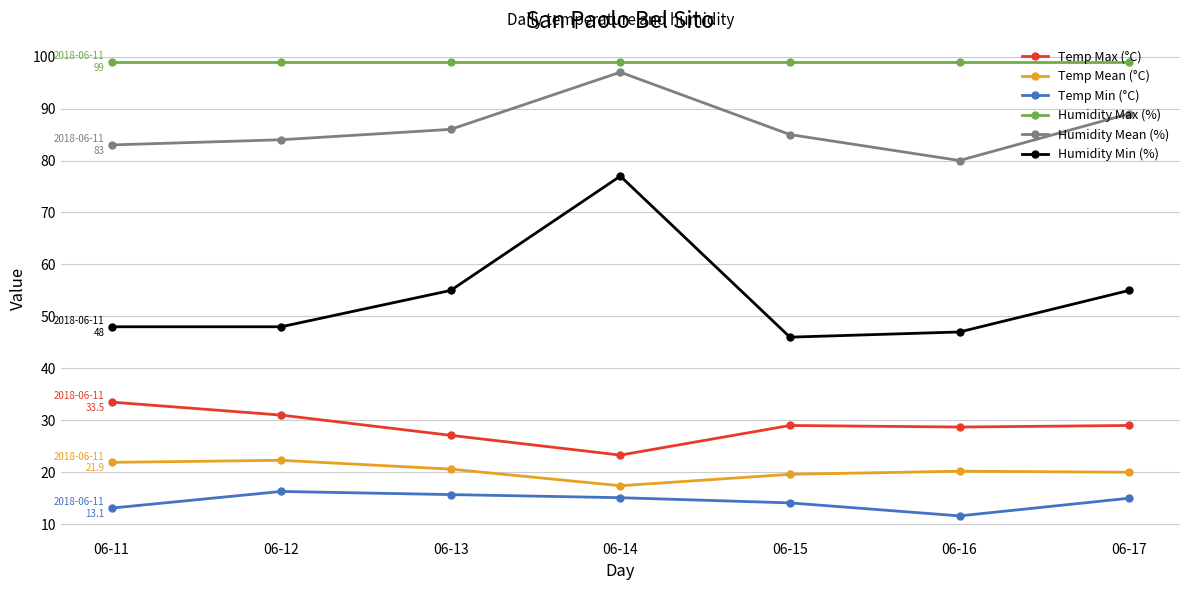

At how many categories does at least one series exceed 54?

7